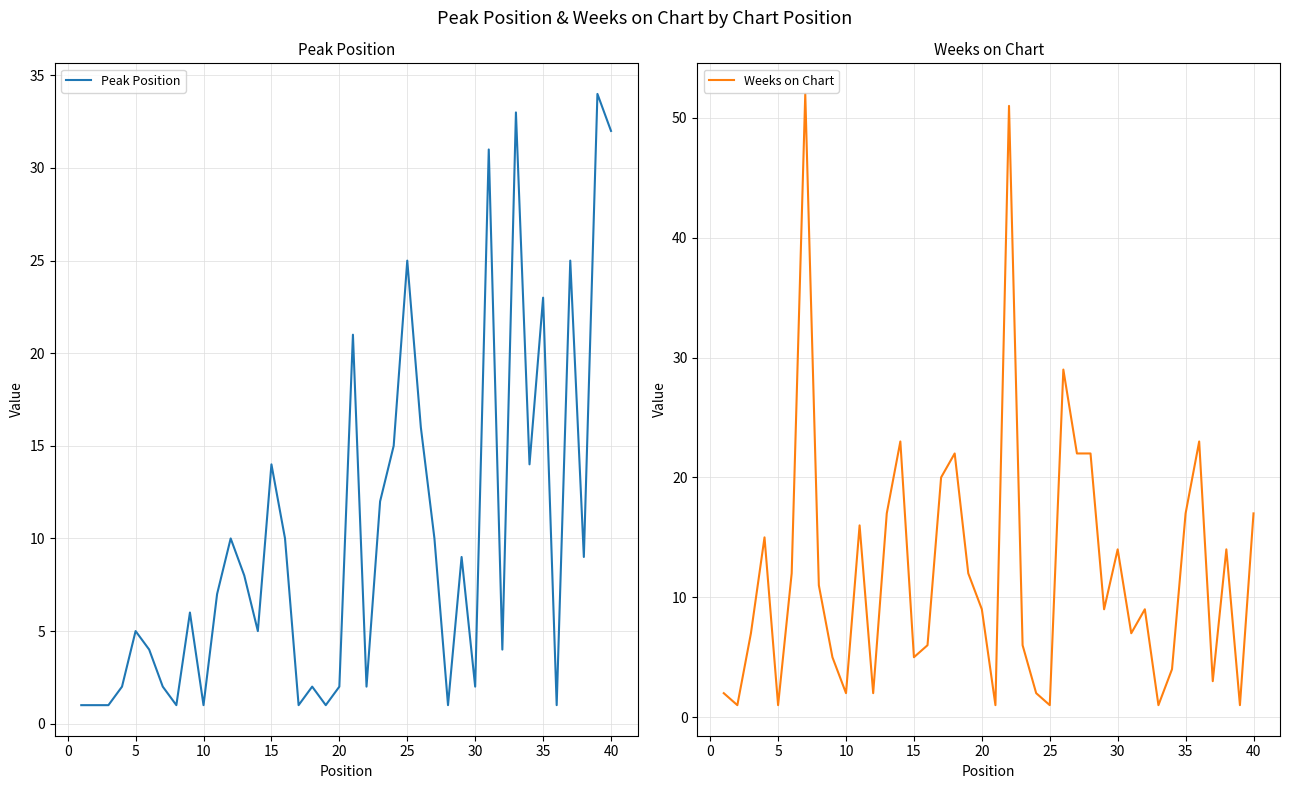

Rank the series by their average value, from lowest to highest.

Peak Position, Weeks on Chart